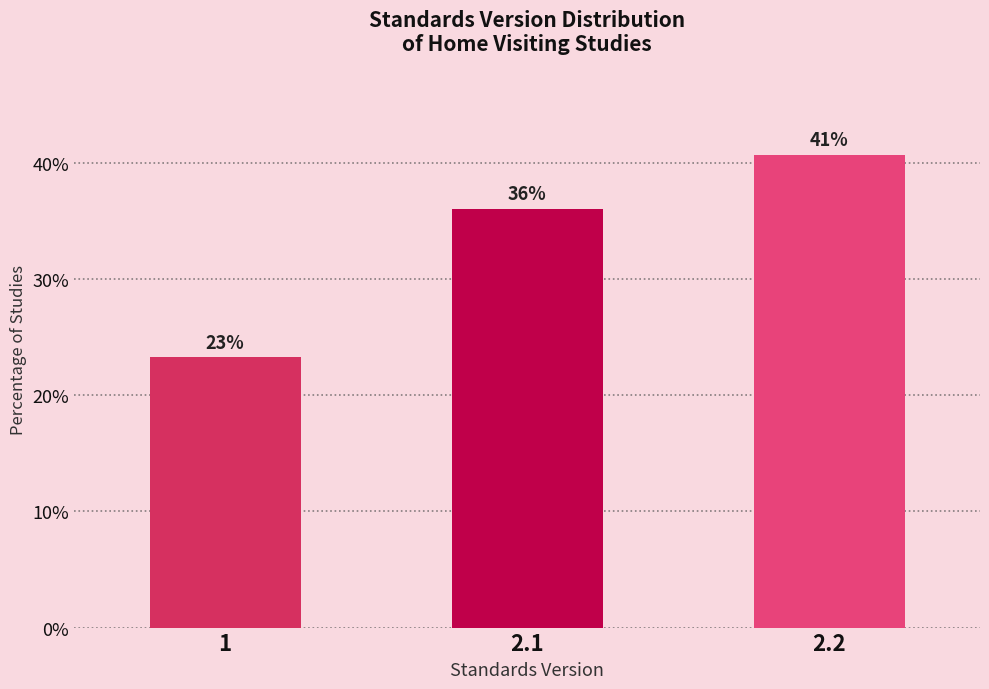

How many bars are there in total?

3